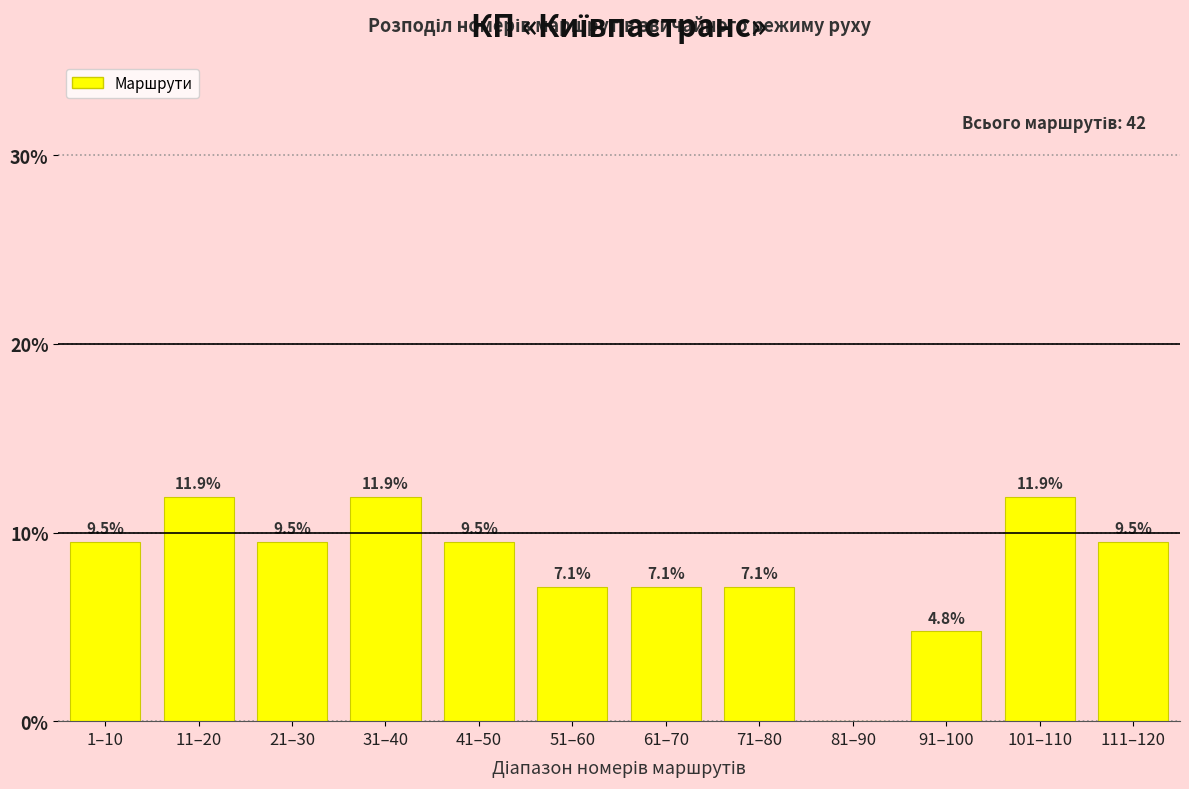

Reading right to left, transcribe all the data shown in this chart.

111–120=9.5	101–110=11.9	91–100=4.8	81–90=0.0	71–80=7.1	61–70=7.1	51–60=7.1	41–50=9.5	31–40=11.9	21–30=9.5	11–20=11.9	1–10=9.5